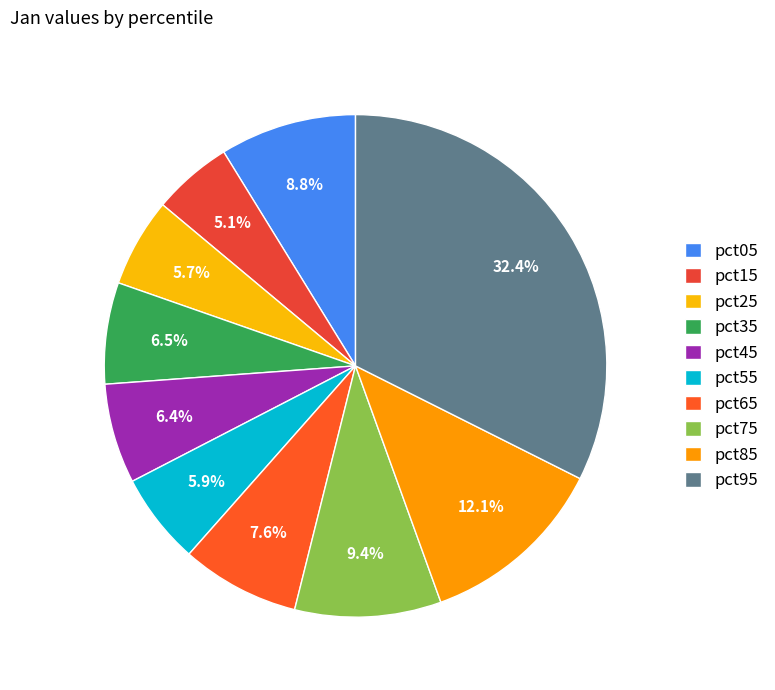

Rank the categories by value from lowest to highest.

pct15, pct25, pct55, pct45, pct35, pct65, pct05, pct75, pct85, pct95